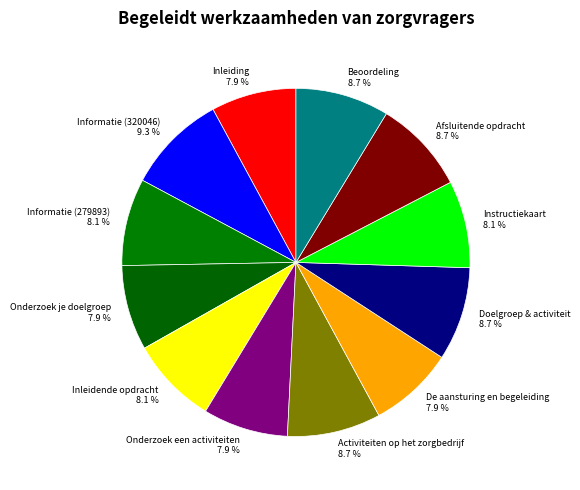

What is the largest slice in the pie chart?

Informatie (320046)